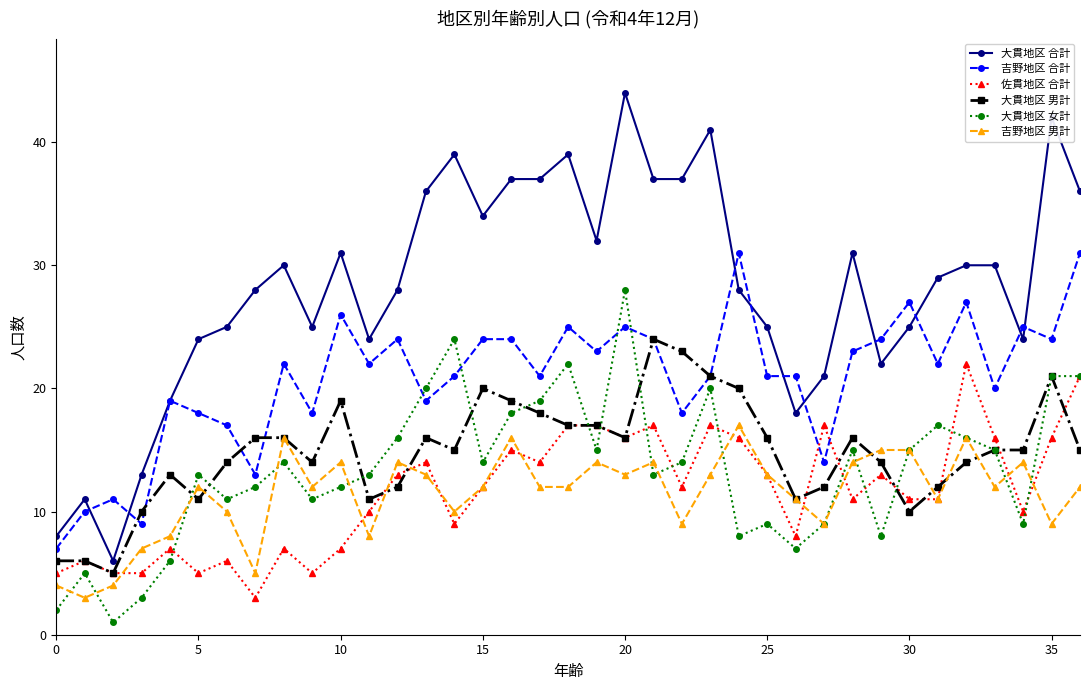

Rank the series by their maximum value, from lowest to highest.

吉野地区 男計, 佐貫地区 合計, 大貫地区 男計, 大貫地区 女計, 吉野地区 合計, 大貫地区 合計